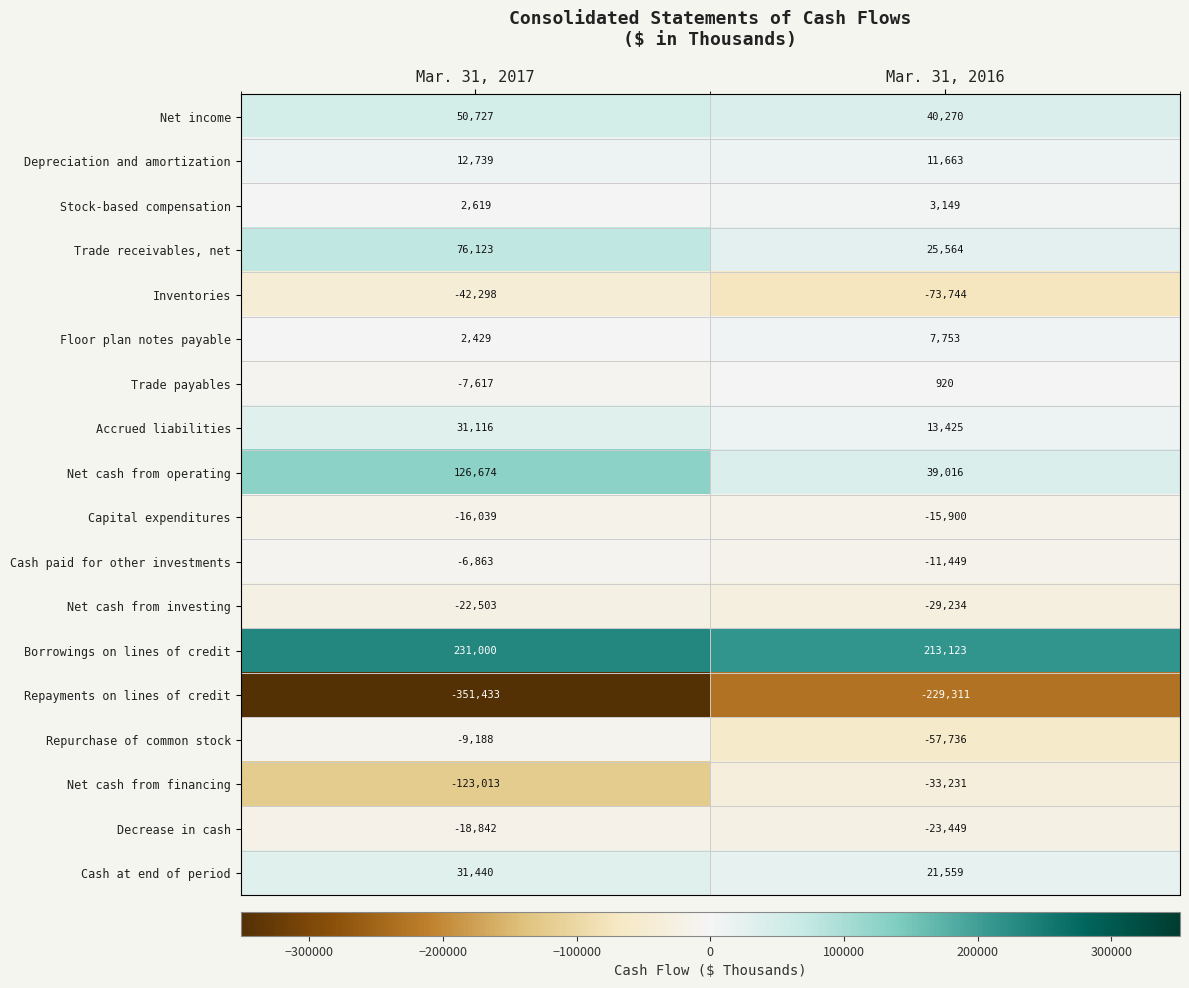

Rank the series at Mar. 31, 2016 from lowest to highest value.

Repayments on lines of credit, Inventories, Repurchase of common stock, Net cash from financing, Net cash from investing, Decrease in cash, Capital expenditures, Cash paid for other investments, Trade payables, Stock-based compensation, Floor plan notes payable, Depreciation and amortization, Accrued liabilities, Cash at end of period, Trade receivables, net, Net cash from operating, Net income, Borrowings on lines of credit